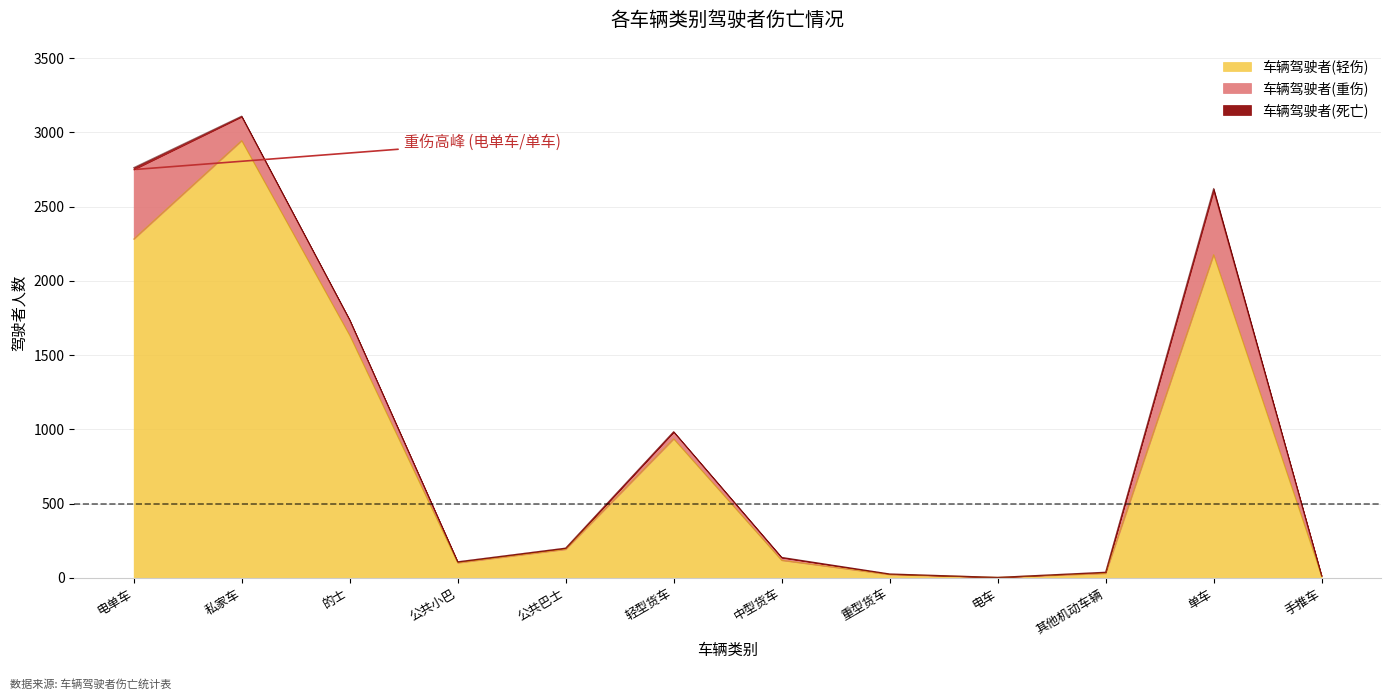

What are all the series names shown in the legend?

车辆驾驶者(死亡), 车辆驾驶者(重伤), 车辆驾驶者(轻伤)